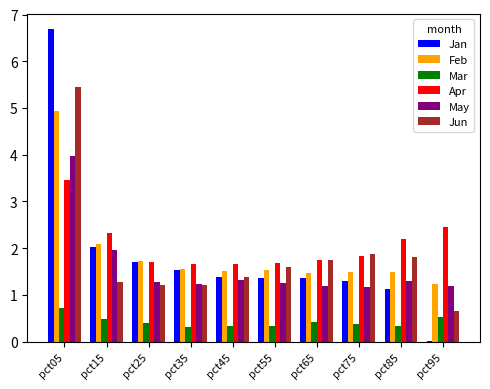

At which label is Feb closest to 3?

pct15